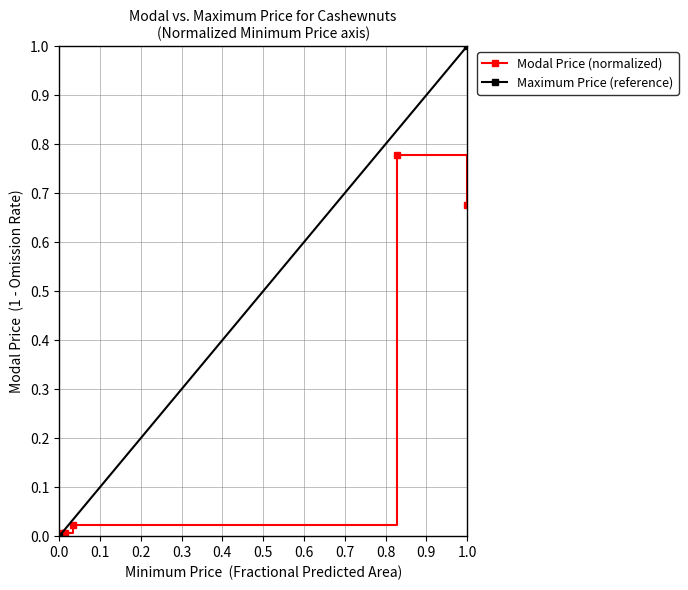

True or false: Modal Price (normalized) has a value of 0.0 at 0.0.

True